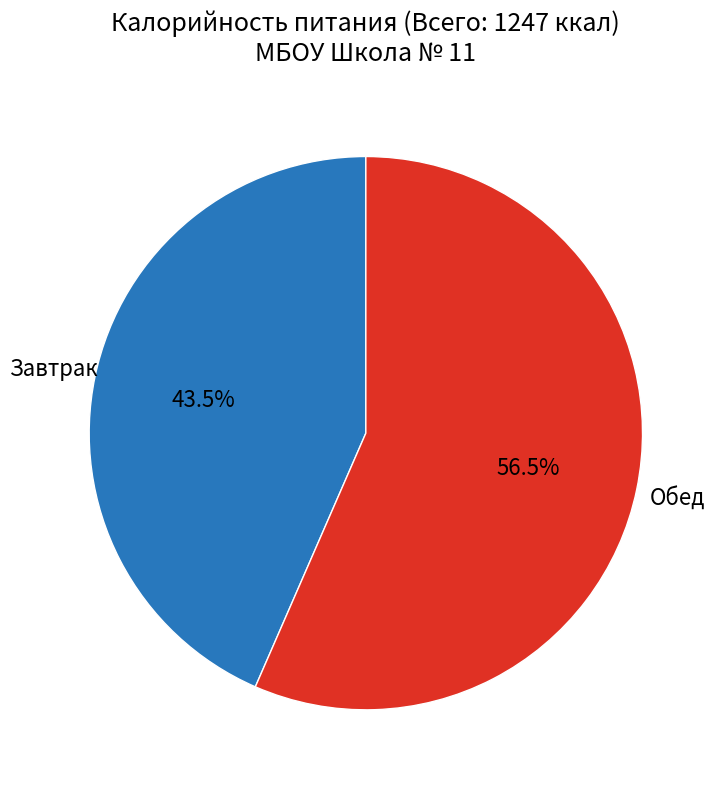

Is there any slice that represents more than half of the pie?

Yes